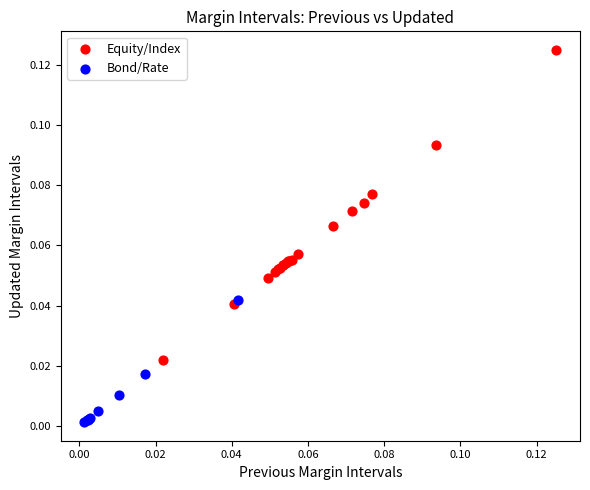

Which series has the largest Y range (max minus min)?

Equity/Index